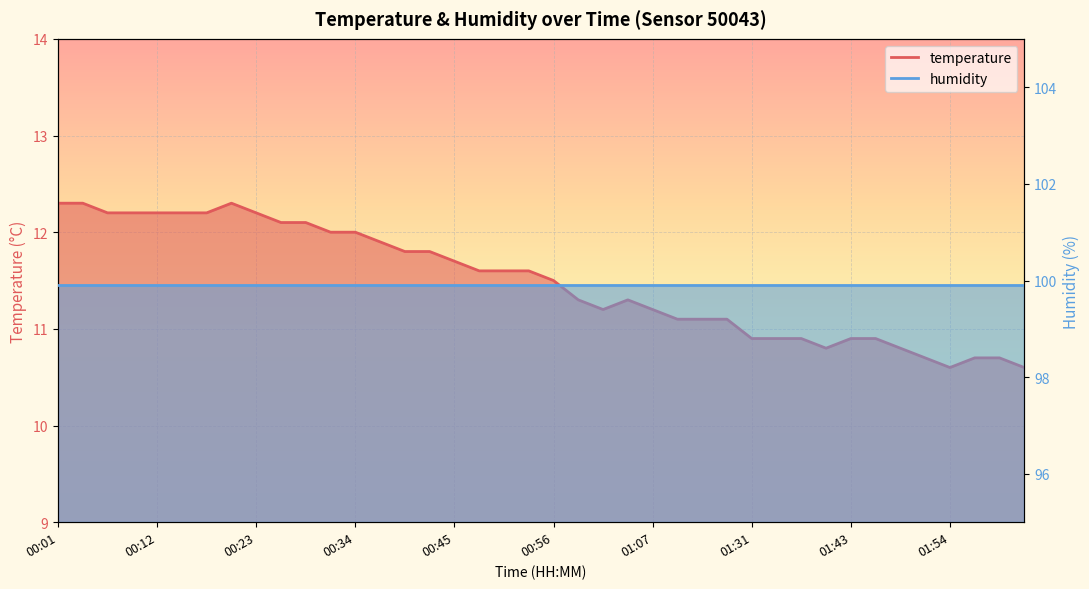

Between 00:20 and 00:56, which is larger?

00:20